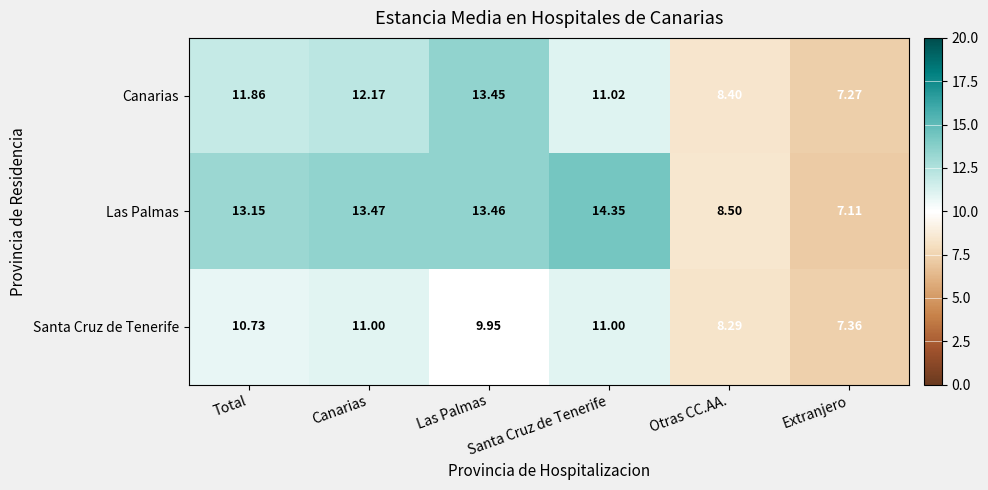

Count the number of data series in this chart.

3